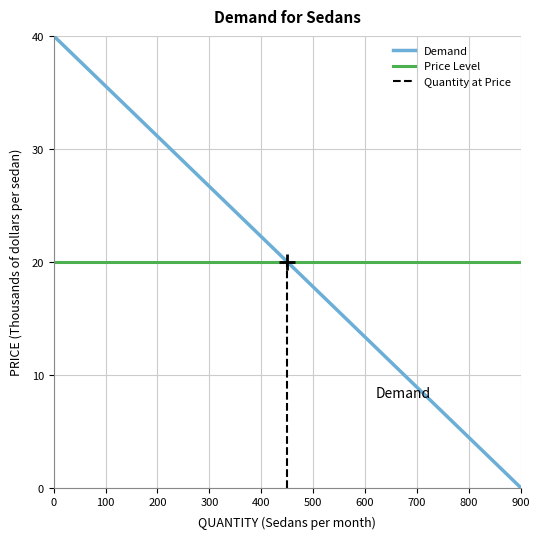

What are all the series names shown in the legend?

Demand, Price Level, Quantity at Price